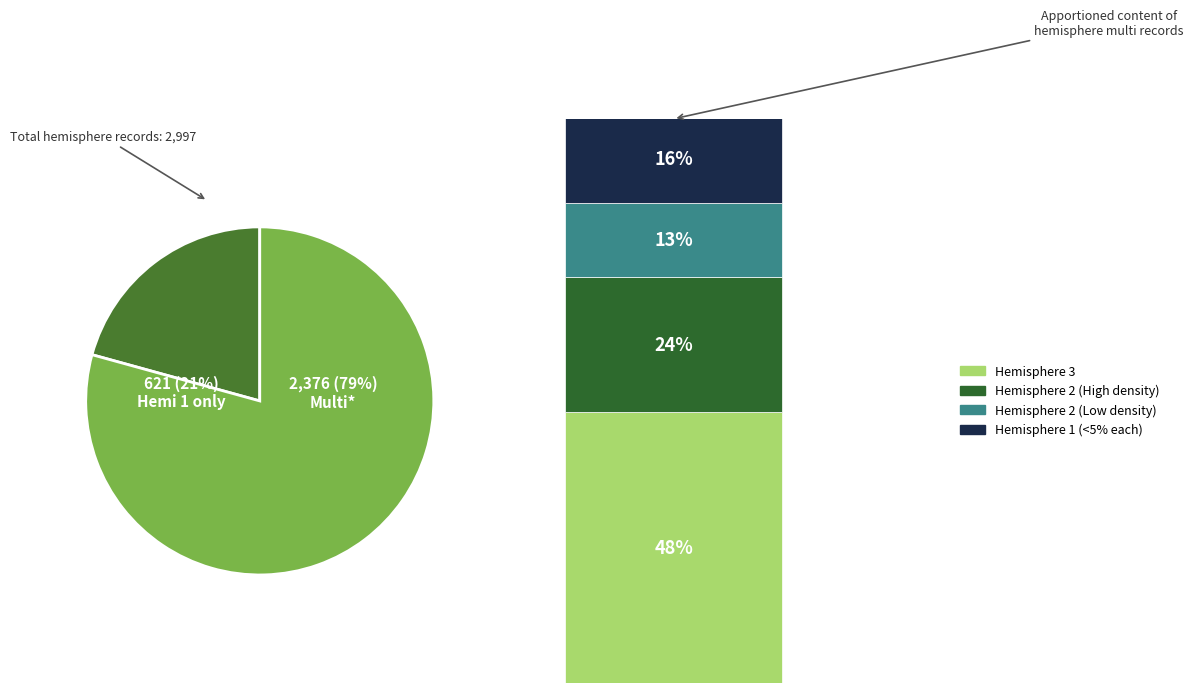

Which slice is the largest?

hemisphere_3